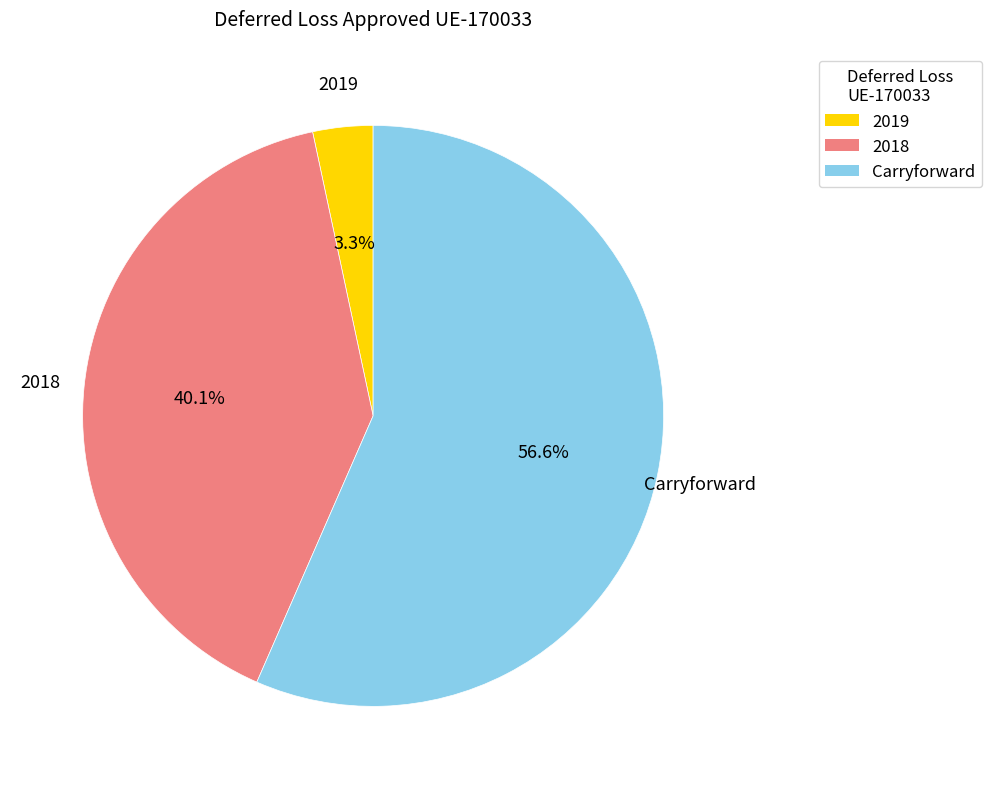

Which category has the smallest portion of the pie?

2019